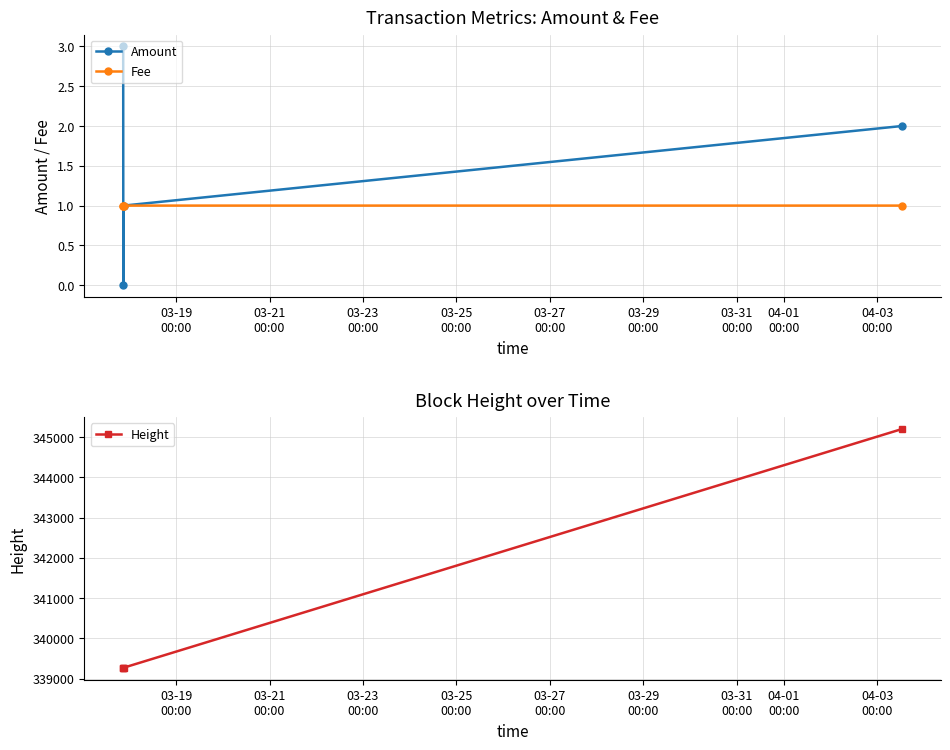

True or false: Fee has more than 2 interior local peaks.

False